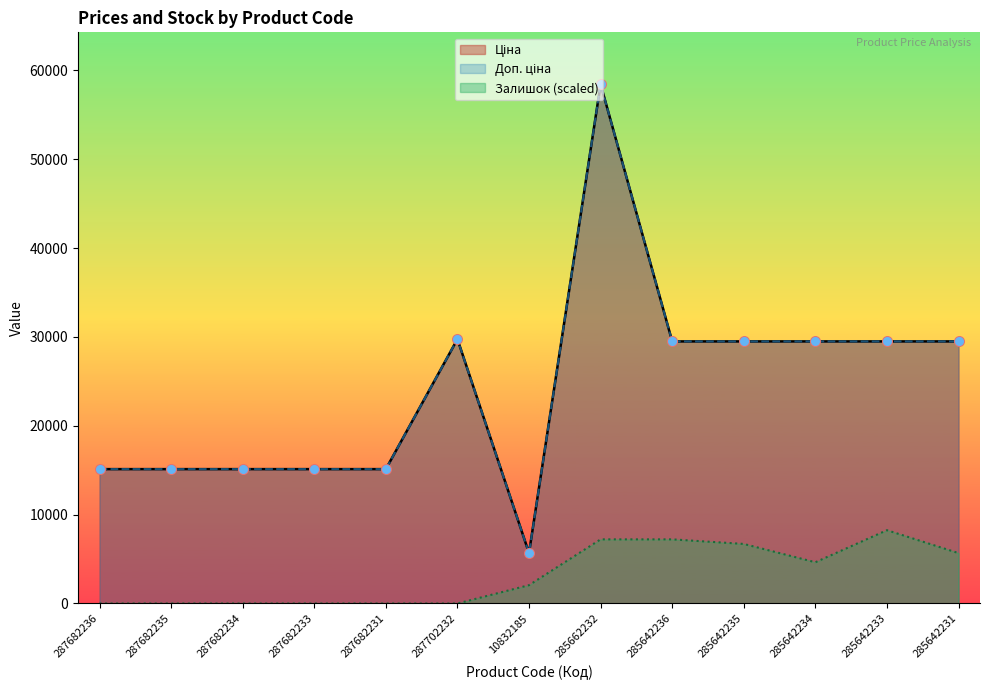

Which series has the widest spread of Y values?

Ціна